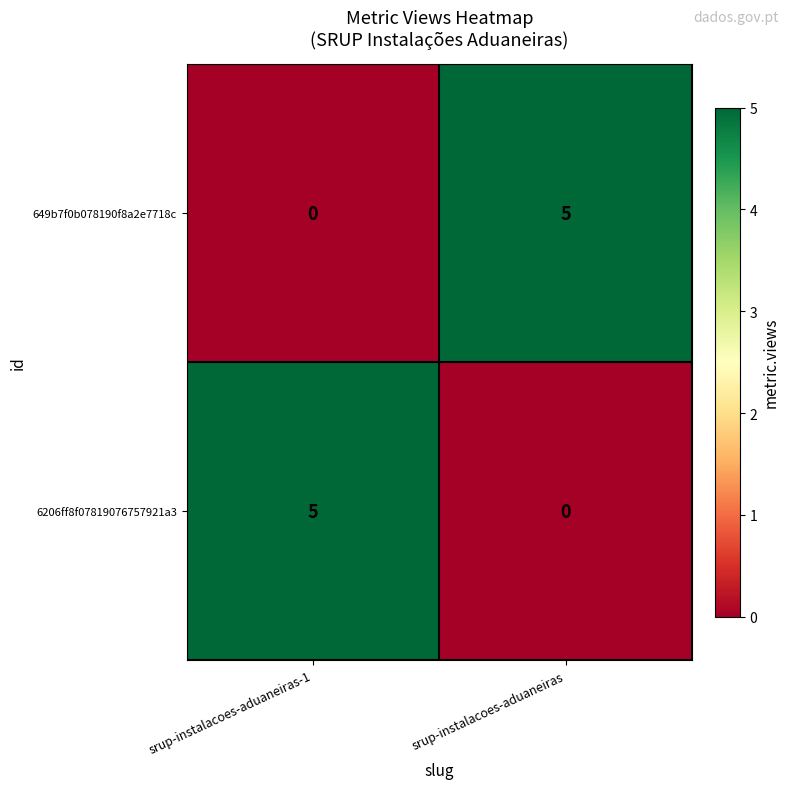

Reading left to right, list all the values displayed in this chart.

649b7f0b078190f8a2e7718c: srup-instalacoes-aduaneiras-1=0	srup-instalacoes-aduaneiras=5
6206ff8f07819076757921a3: srup-instalacoes-aduaneiras-1=5	srup-instalacoes-aduaneiras=0